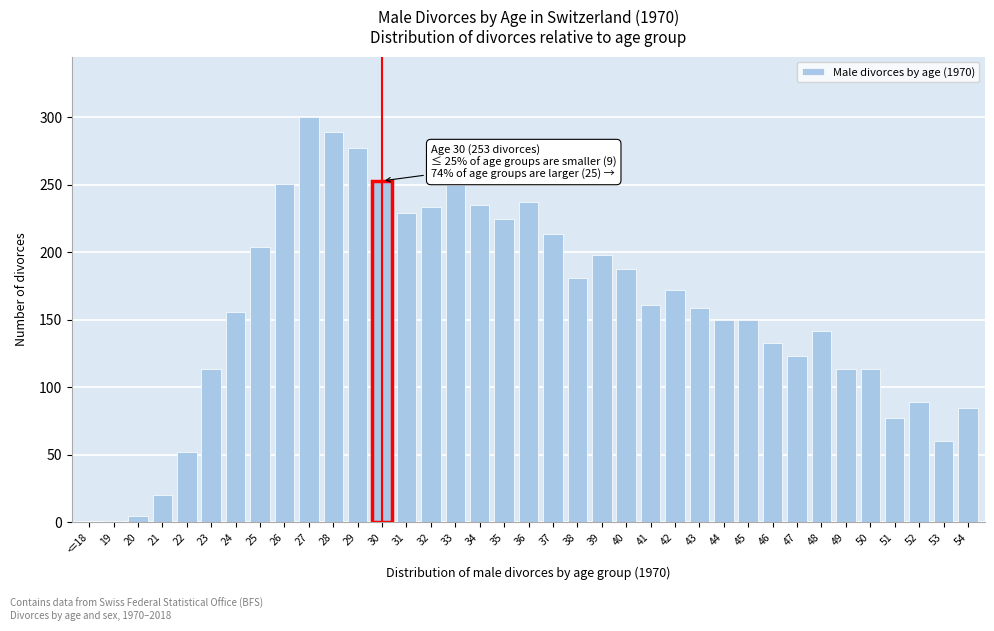

What value does the data have at 38?

181